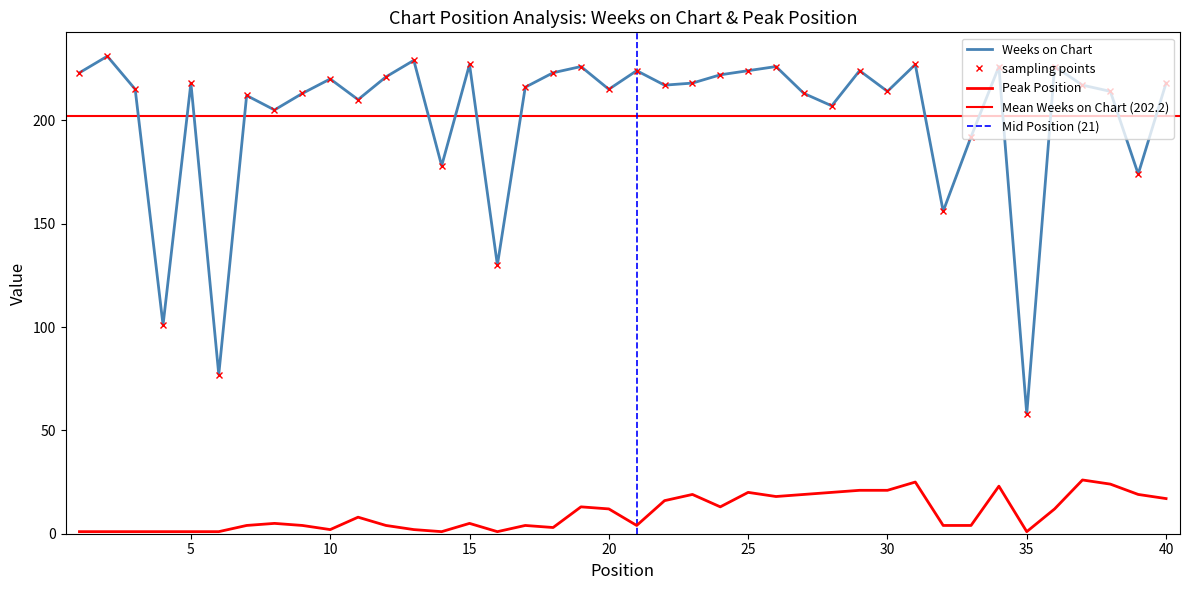

Does the chart have visible grid lines?

No